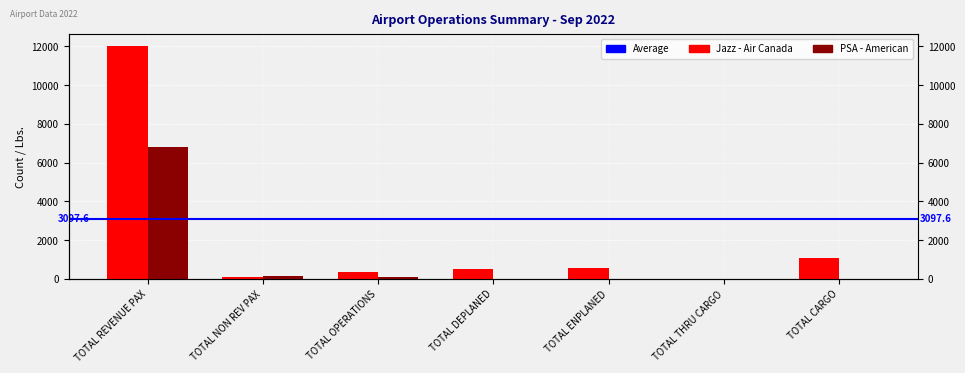

Which series has the largest range (max minus min)?

Jazz - Air Canada